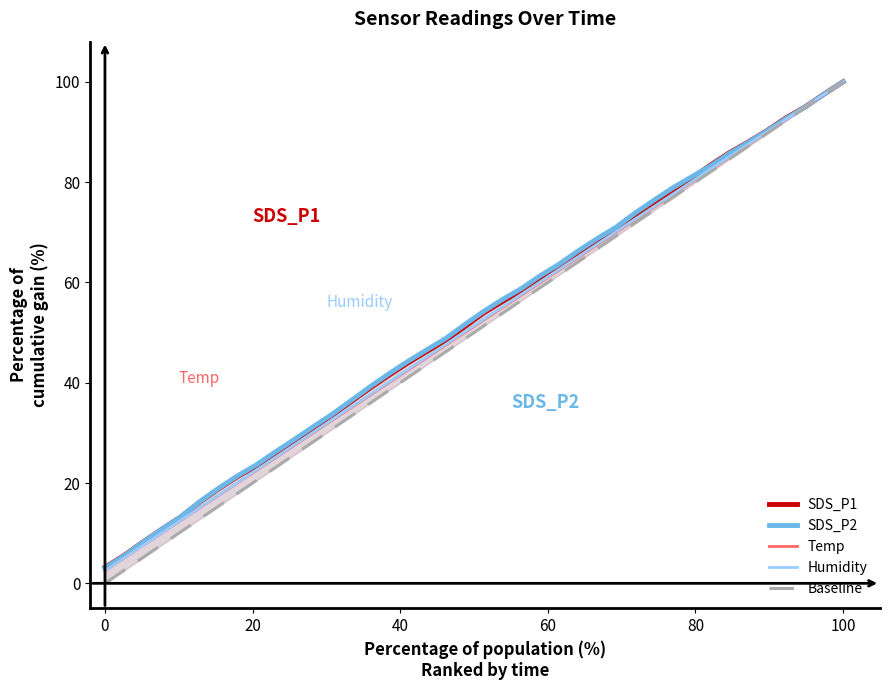

Which series has the largest total across all categories?

SDS_P2